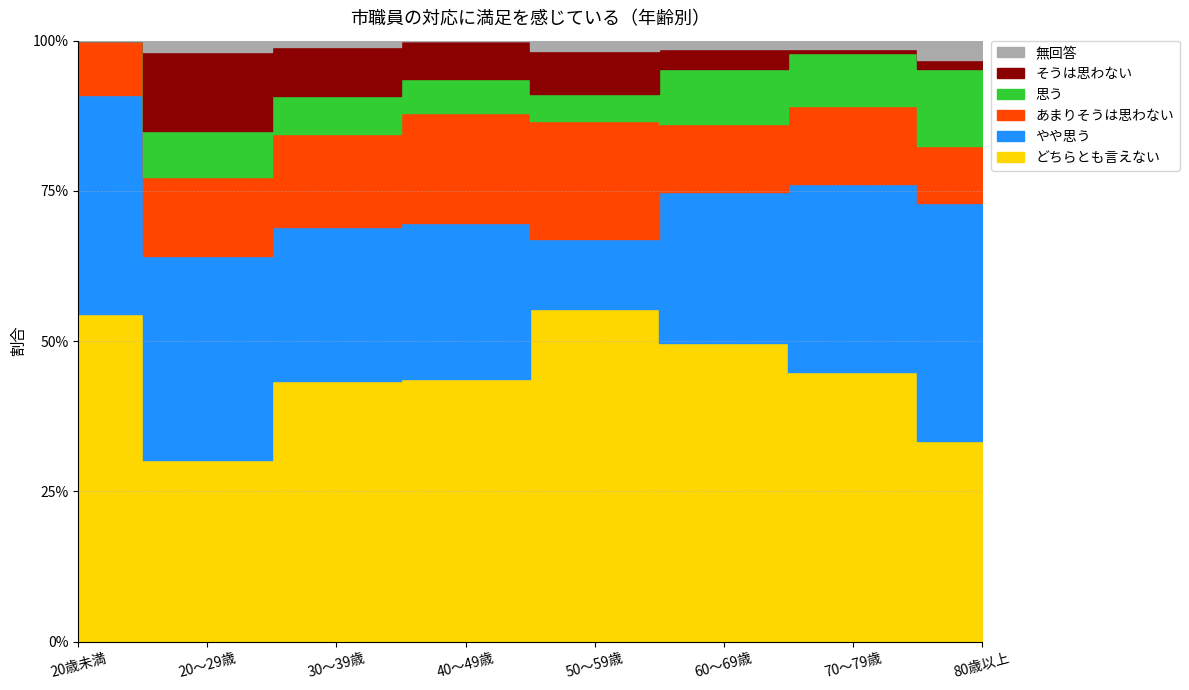

Rank the series by their maximum value, from highest to lowest.

どちらとも言えない, やや思う, あまりそうは思わない, そうは思わない, 思う, 無回答